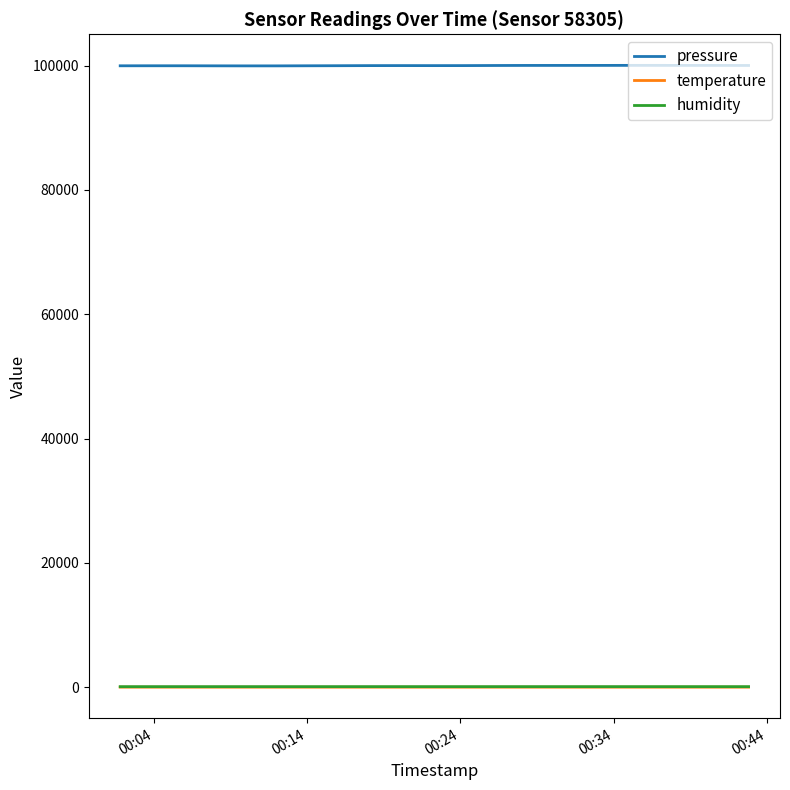

What is the lowest value of the pressure series?

99964.0